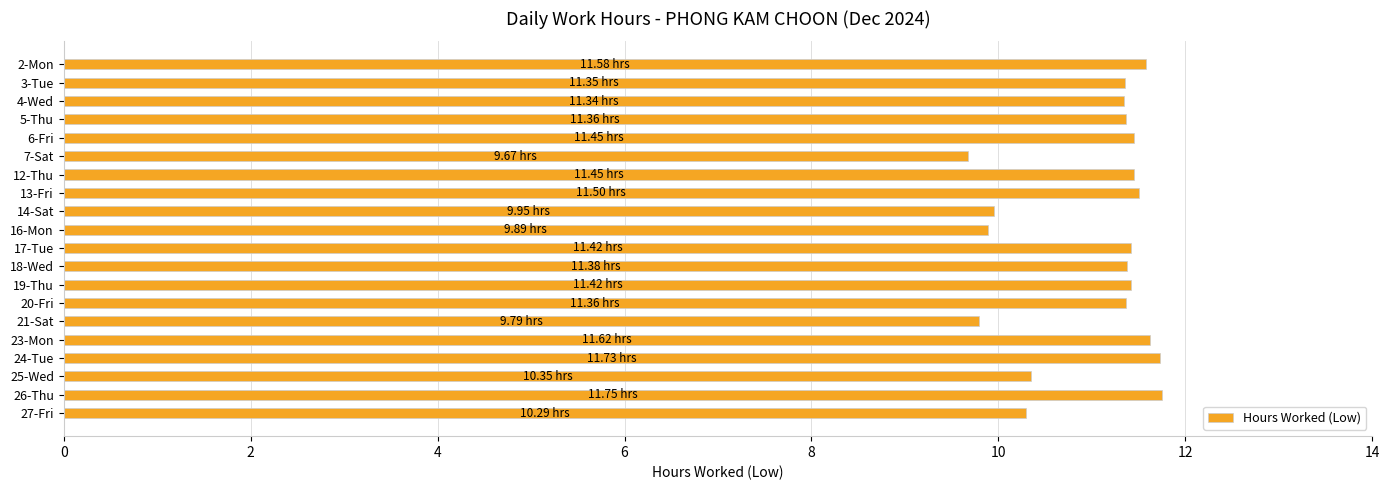

What is the change in value from 13-Fri to 21-Sat?

-1.7